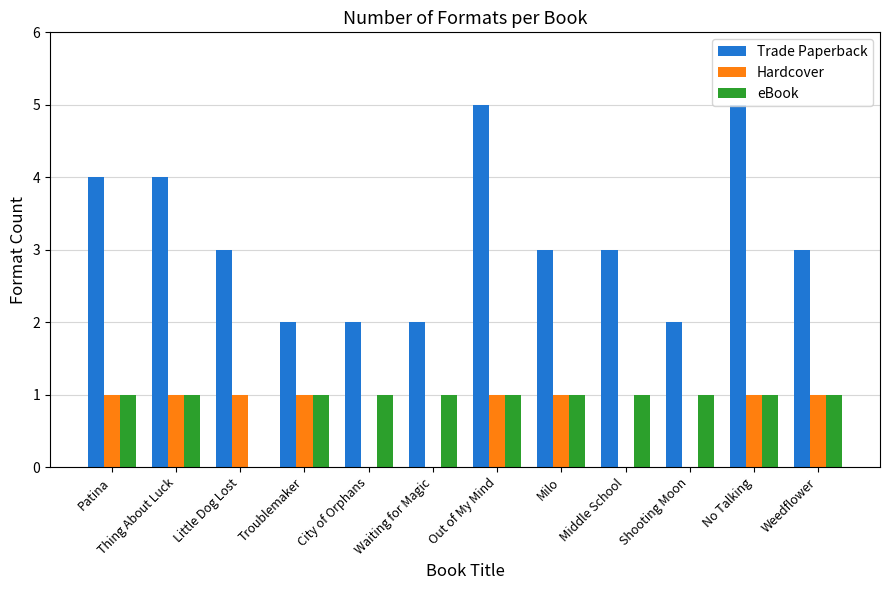

What is the spread (max minus min) of values at Waiting for Magic?

2